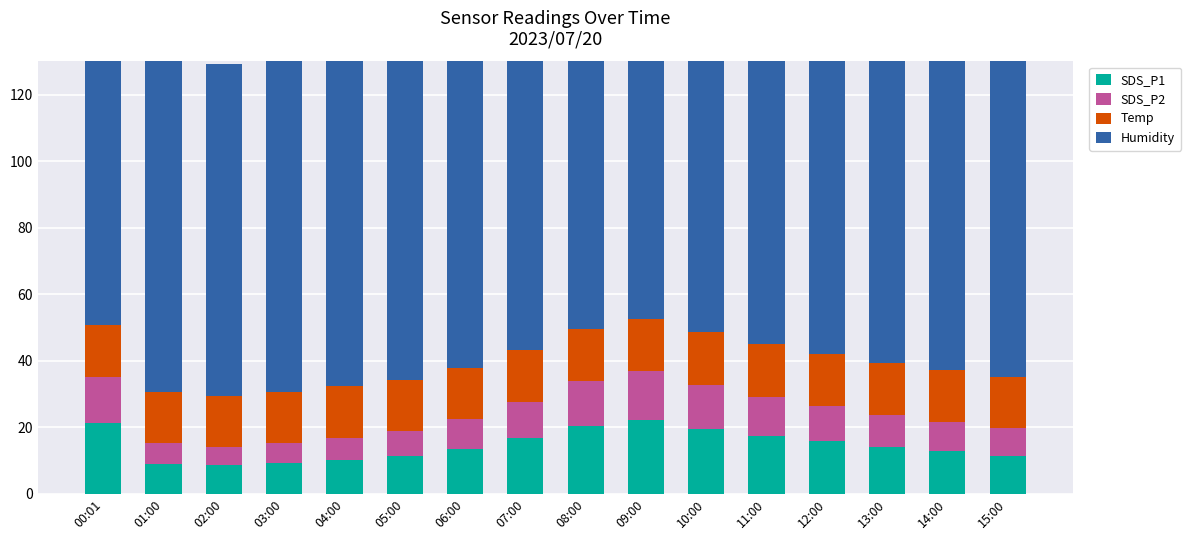

Reading left to right, transcribe all the data shown in this chart.

SDS_P1: 21.3	9.1	8.5	9.2	10.1	11.3	13.5	16.8	20.4	22.1	19.6	17.3	15.8	14.2	12.9	11.4
SDS_P2: 13.8	6.2	5.6	6.1	6.8	7.5	8.9	10.9	13.4	14.7	13.2	11.8	10.6	9.5	8.7	8.4
Temp: 15.5	15.3	15.3	15.3	15.4	15.4	15.5	15.6	15.7	15.8	15.9	15.8	15.7	15.6	15.5	15.3
Humidity: 99.9	99.9	99.9	99.9	99.9	99.9	99.9	99.9	99.9	99.9	99.9	99.9	99.9	99.9	99.9	99.9